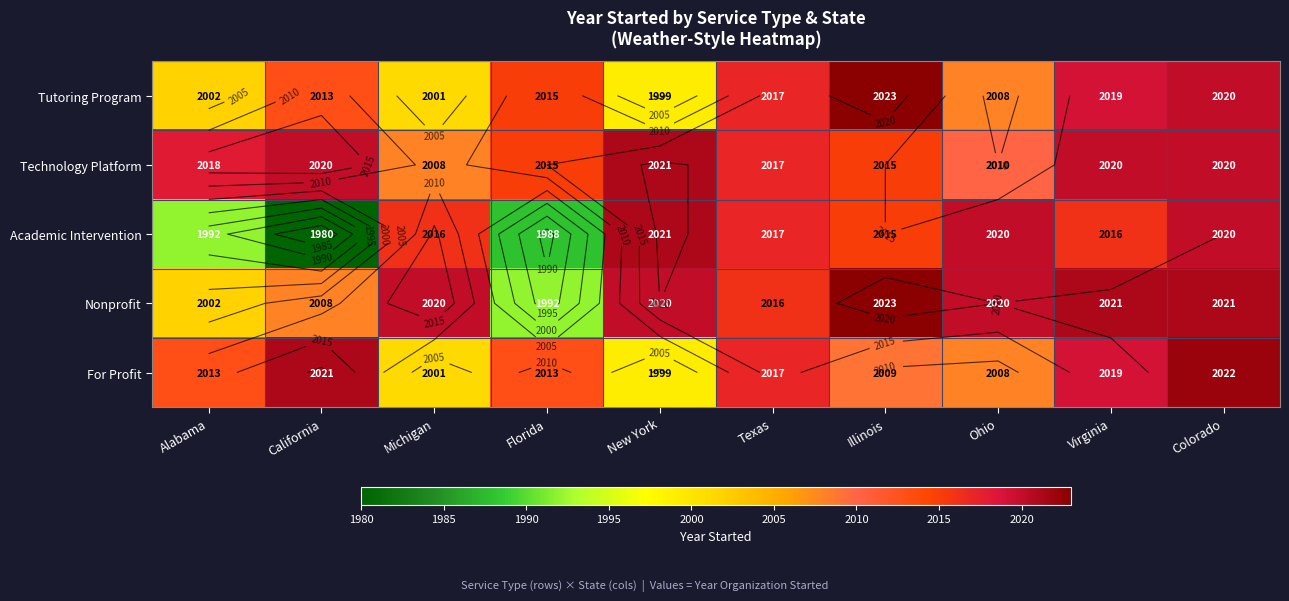

At which label does Technology Platform reach its peak?

New York